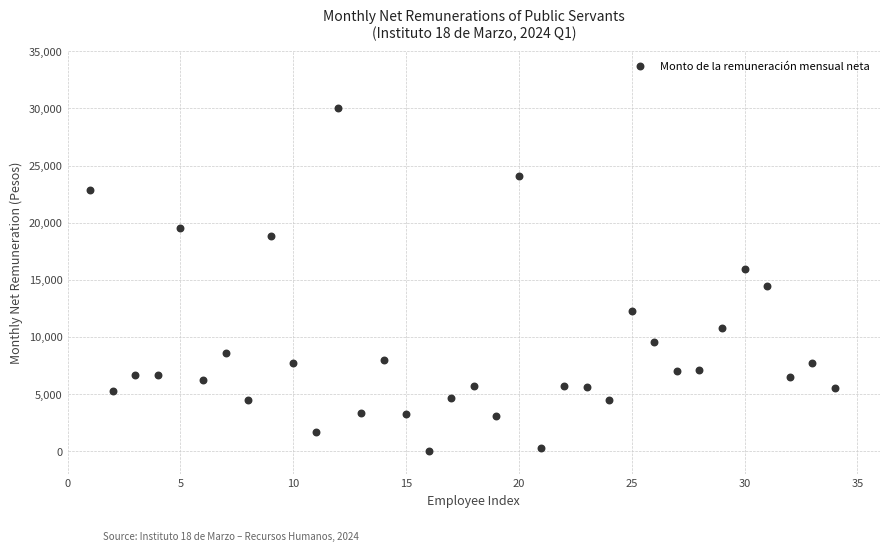

What is the range of Y values (max minus min)?

29999.4